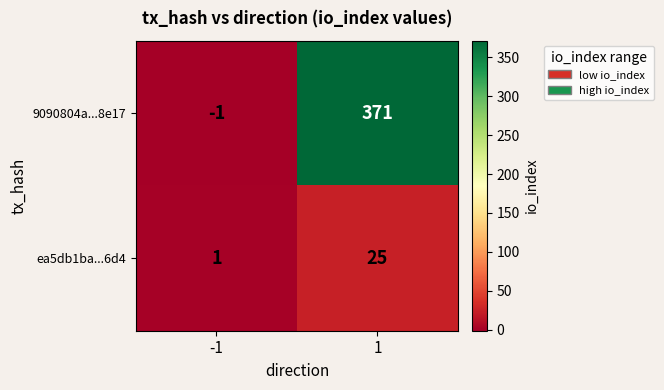

Reading left to right, extract all data points from this chart.

9090804a...8e17: -1=-1	1=371
ea5db1ba...6d4: -1=1	1=25